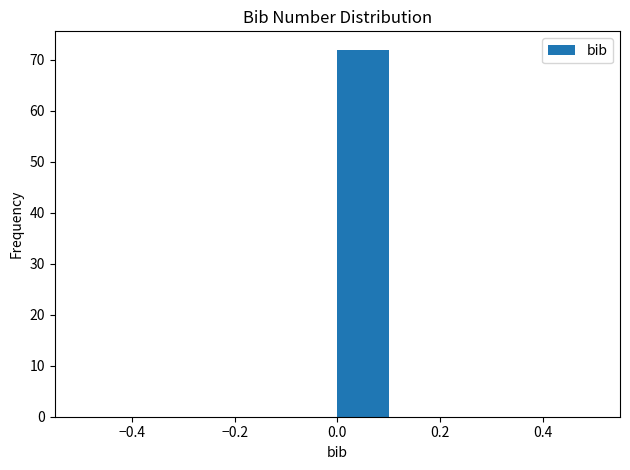

How tall is the bar that spans 0.0 to 0.1 on the x-axis? The values are not printed on the chart, so give them approximately, as read against the axis.

72